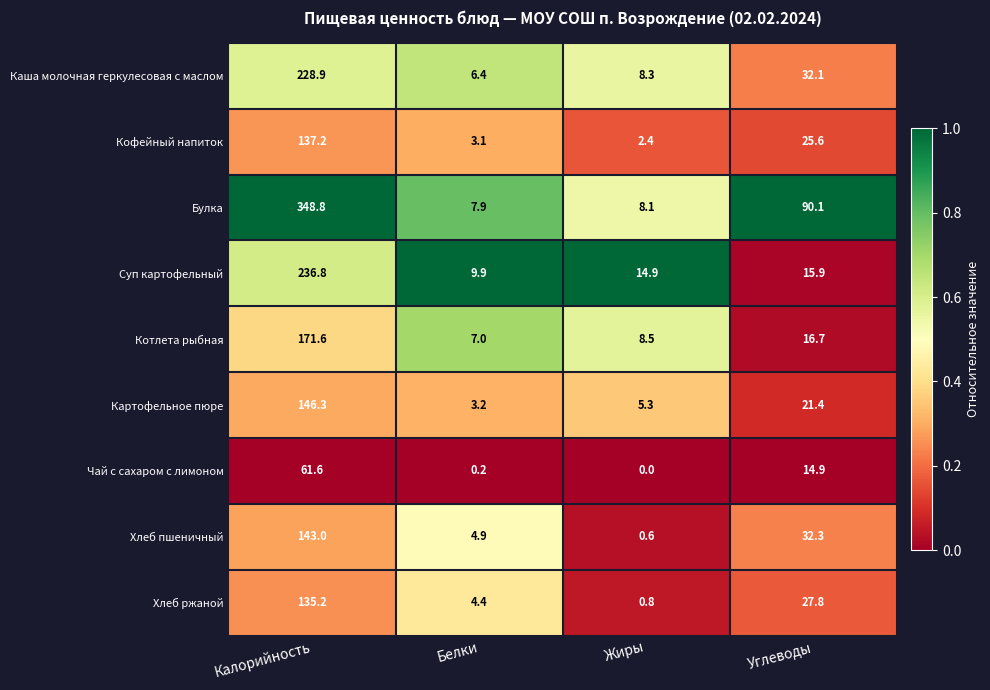

Which series changed the most between Калорийность and Жиры?

Булка